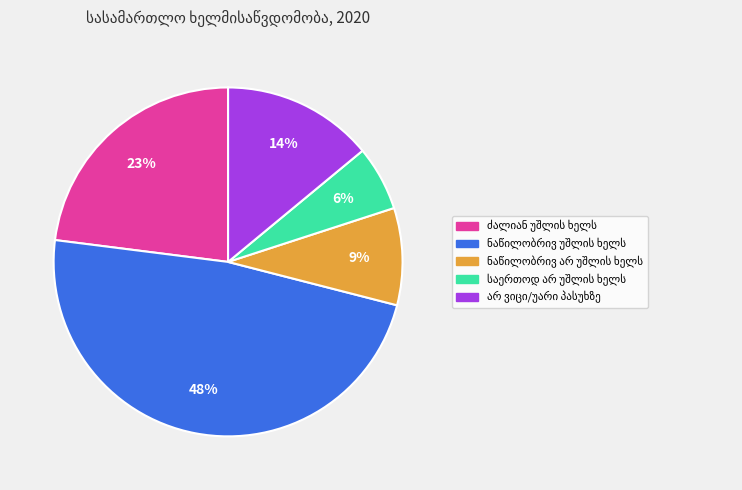

Does any single category account for the majority?

No